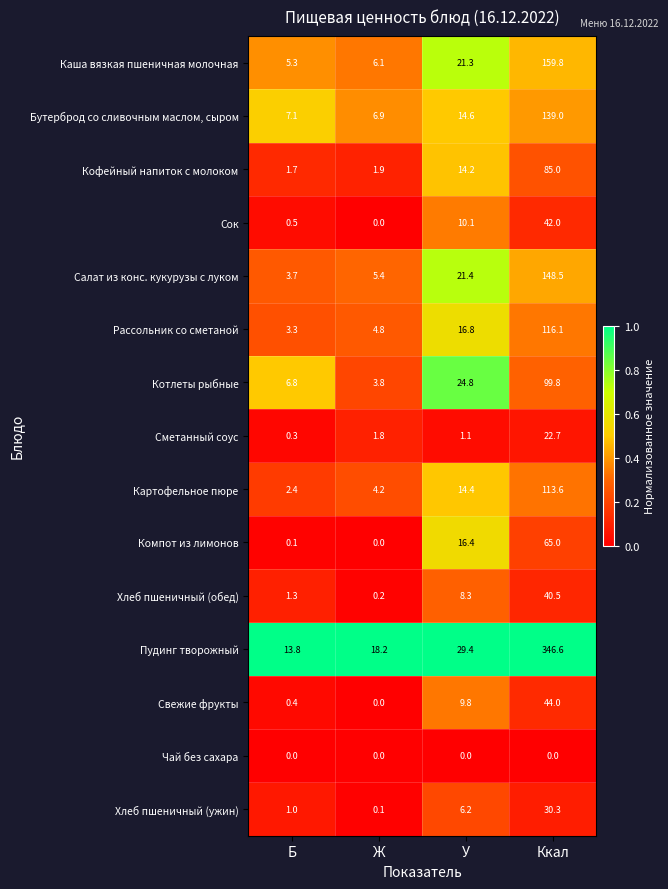

Rank the series at У from lowest to highest value.

Чай без сахара, Сметанный соус, Хлеб пшеничный (ужин), Хлеб пшеничный (обед), Свежие фрукты, Сок, Кофейный напиток с молоком, Картофельное пюре, Бутерброд со сливочным маслом, сыром, Компот из лимонов, Рассольник со сметаной, Каша вязкая пшеничная молочная, Салат из конс. кукурузы с луком, Котлеты рыбные, Пудинг творожный